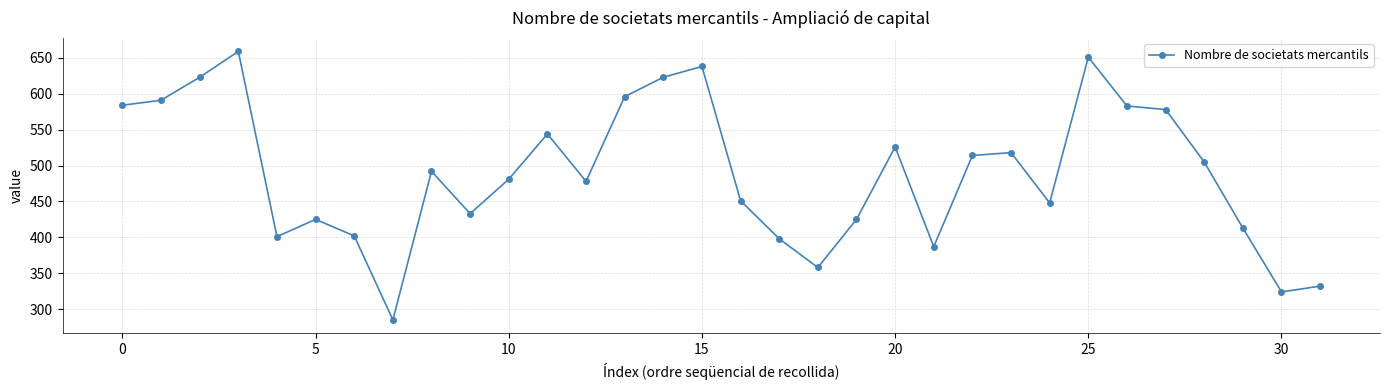

What is the maximum value shown in the chart?

659